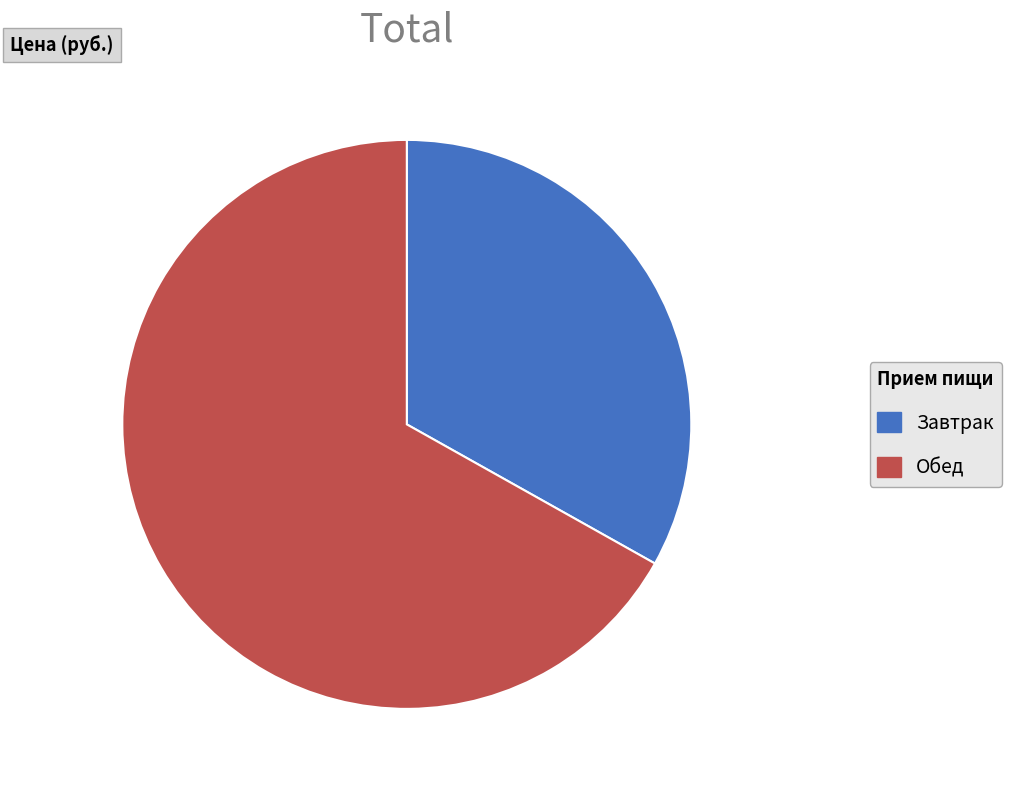

Which category has the smallest portion of the pie?

Завтрак